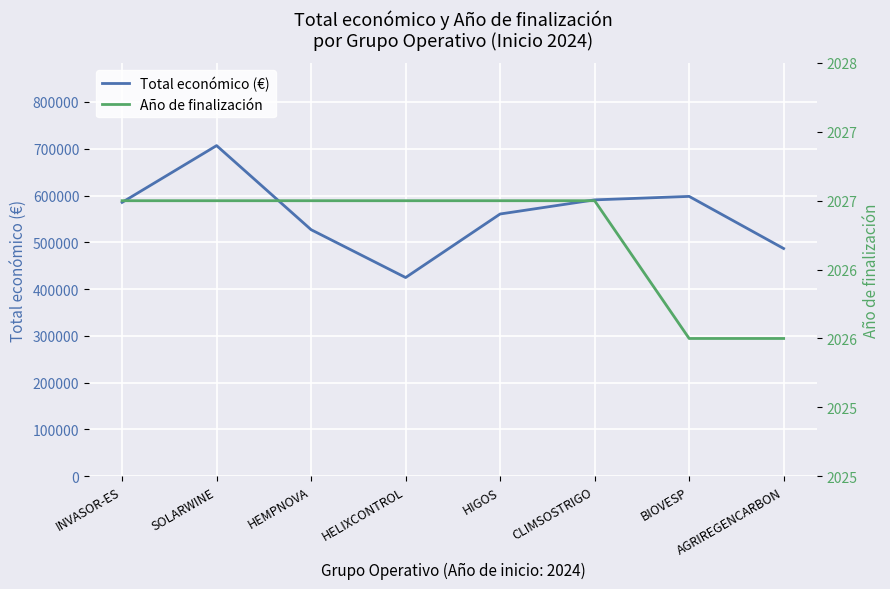

Reading left to right, what are all the values shown in this chart?

Total económico (€): INVASOR-ES=585346	SOLARWINE=706697	HEMPNOVA=526962	HELIXCONTROL=424720	HIGOS=560529	CLIMSOSTRIGO=590712	BIOVESP=598139	AGRIREGENCARBON=486756
Año de finalización: INVASOR-ES=2027	SOLARWINE=2027	HEMPNOVA=2027	HELIXCONTROL=2027	HIGOS=2027	CLIMSOSTRIGO=2027	BIOVESP=2026	AGRIREGENCARBON=2026